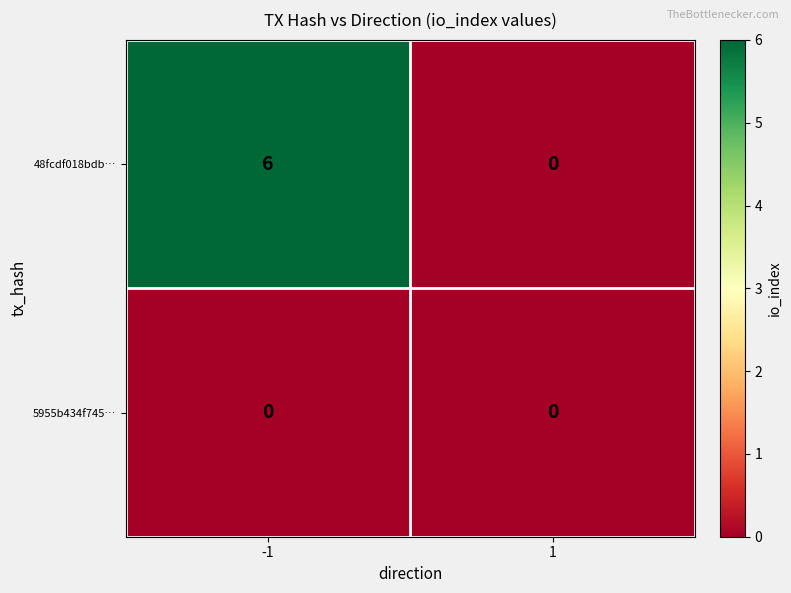

Reading left to right, transcribe all the data shown in this chart.

48fcdf018bdb…: 6	0
5955b434f745…: 0	0